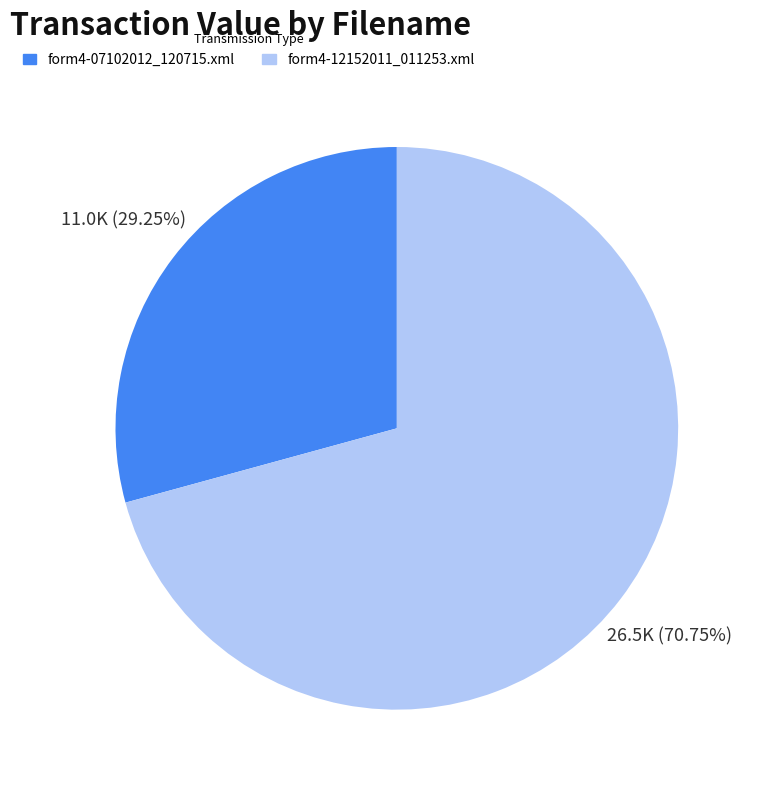

Count the number of slices in the pie.

2